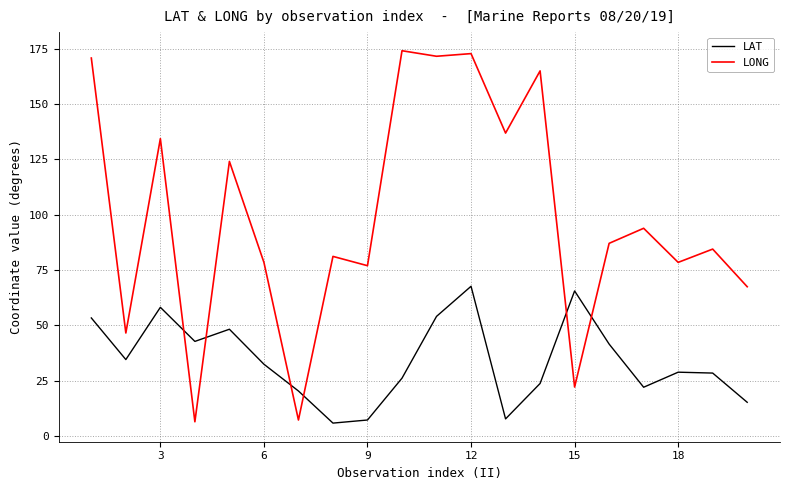

Which series has the largest total across all categories?

LONG